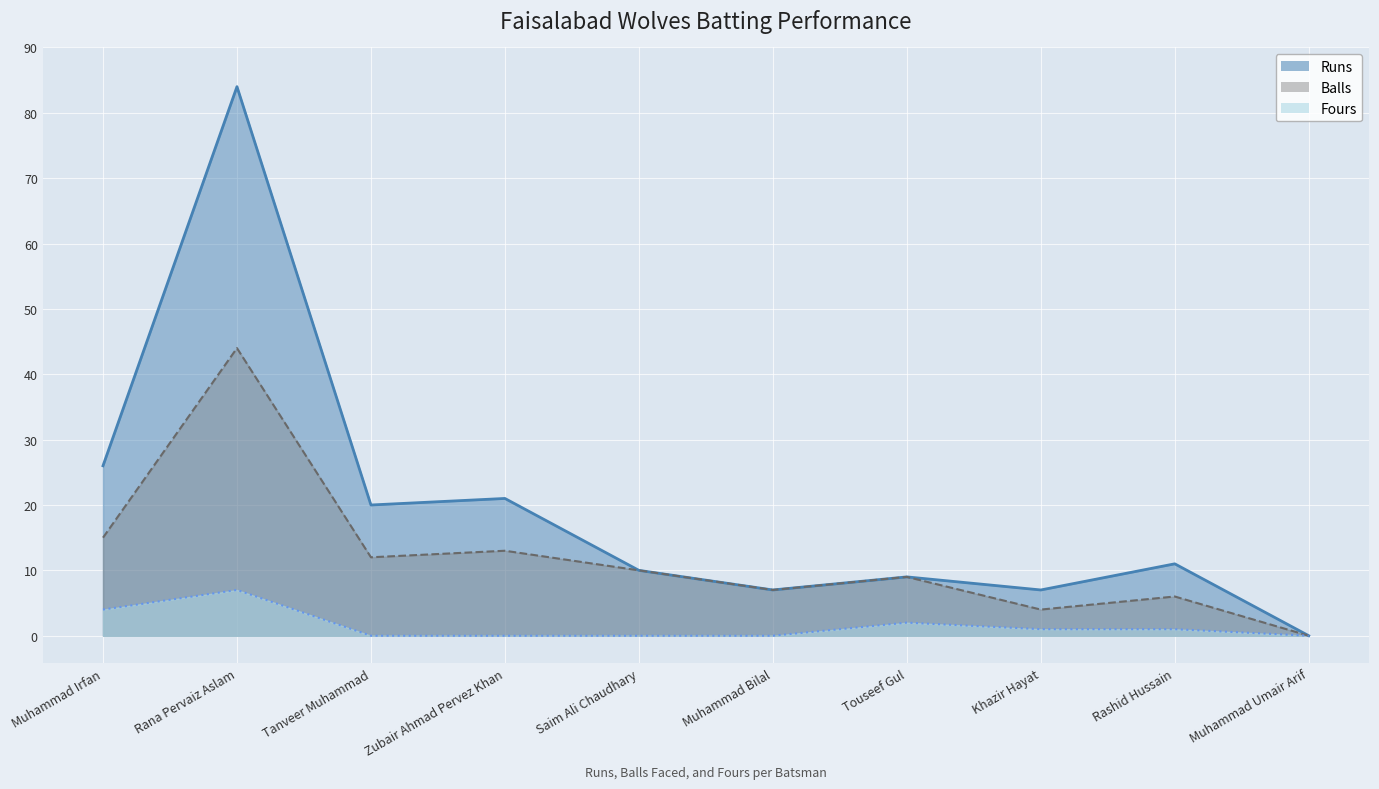

Rank the series by their average value, from lowest to highest.

Fours, Balls, Runs